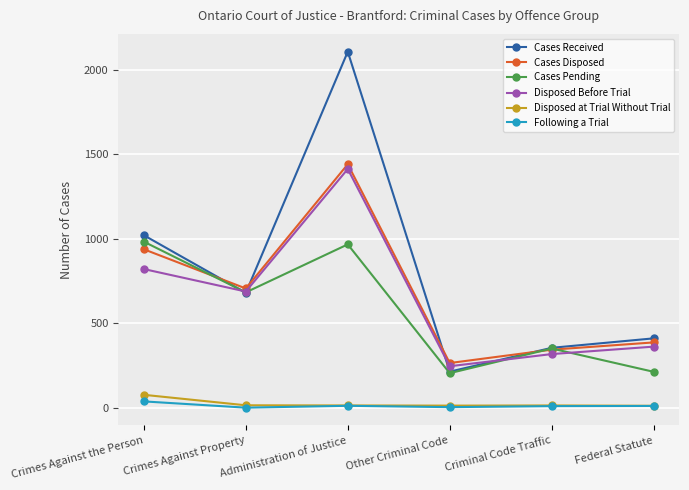

What is the label of the 1st point from the left?

Crimes Against the Person